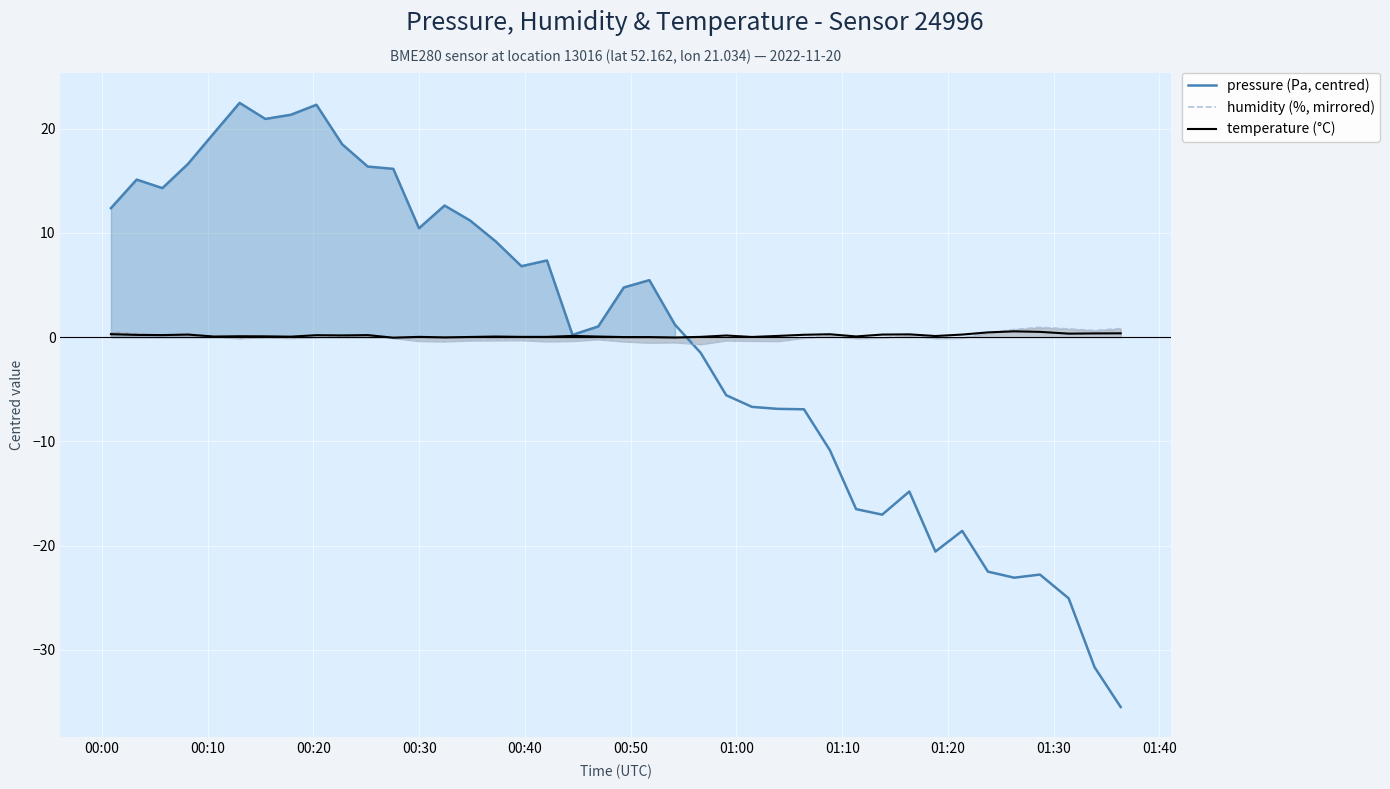

What is the minimum value for pressure (Pa, centred)?

-35.5